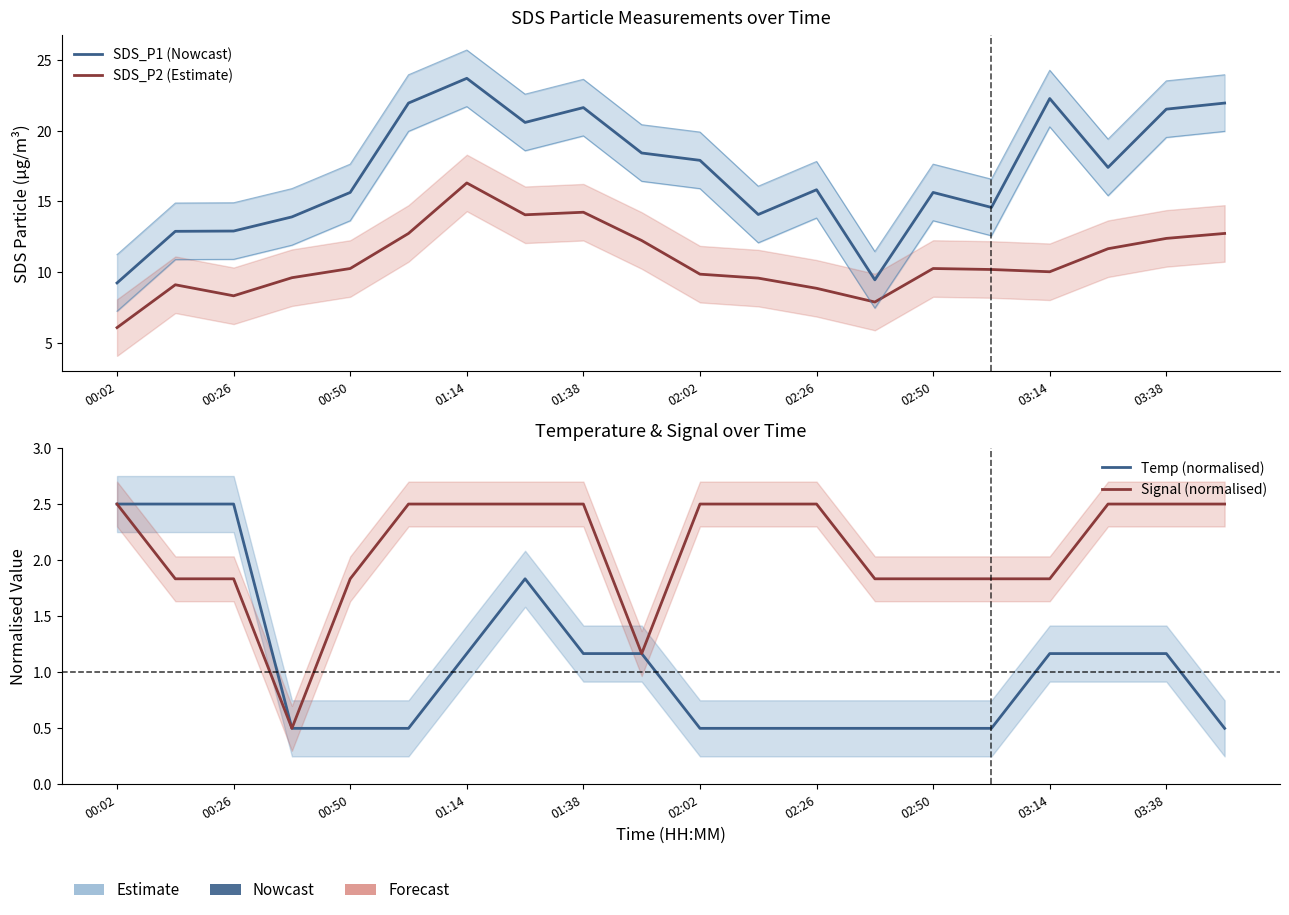

Does the chart display data point markers on the line(s)?

No